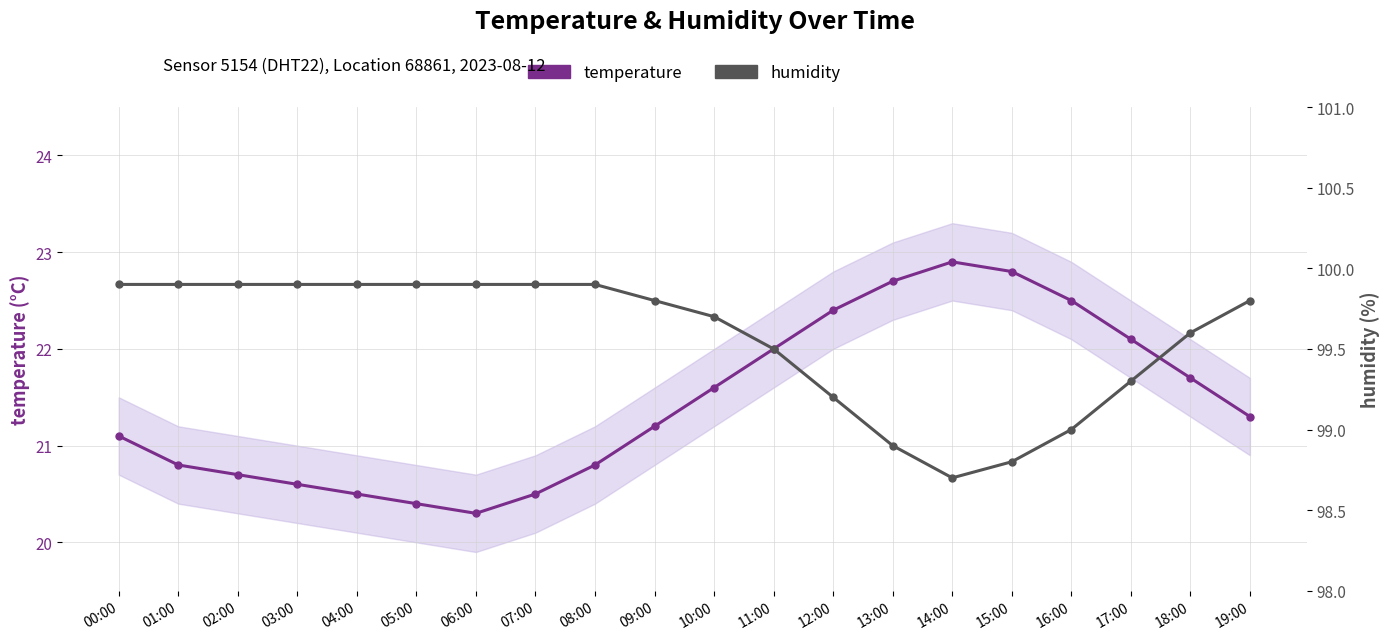

What is the smallest value displayed?

20.3